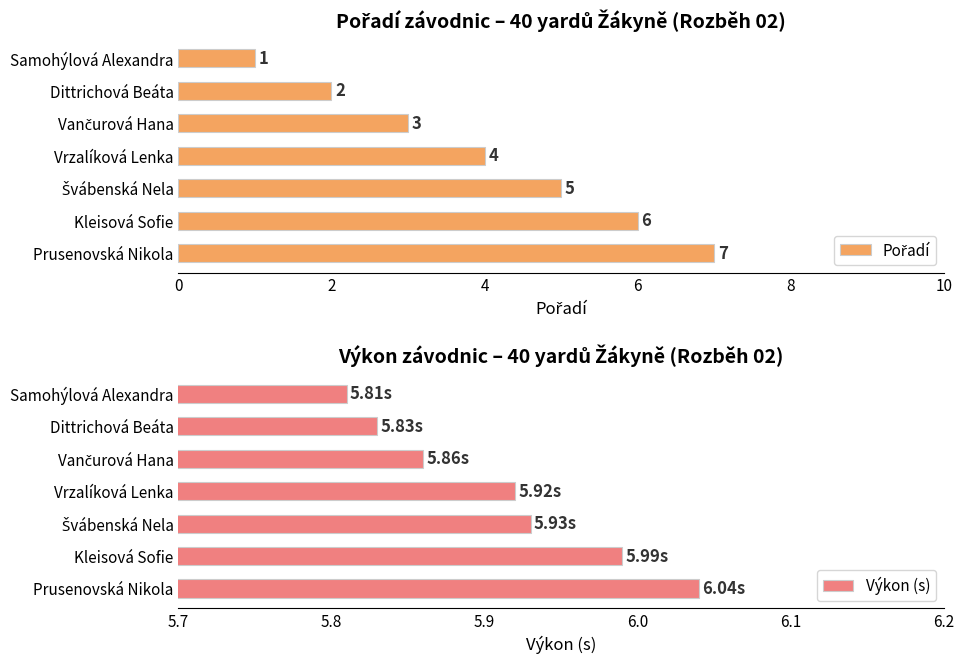

At which label is Výkon (s) closest to 5?

Samohýlová Alexandra